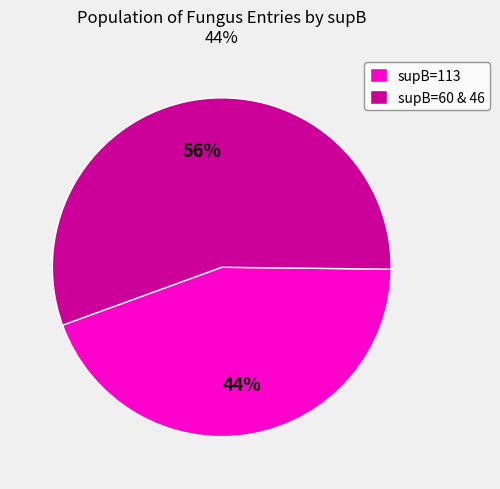

How many slices are in this pie chart?

2